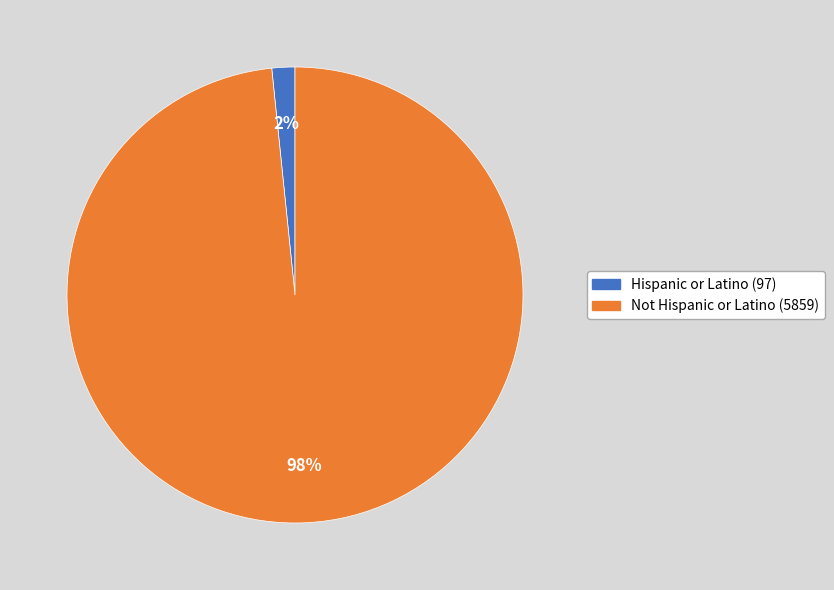

To the nearest percent, what percentage of the pie is Hispanic or Latino (97)?

2%